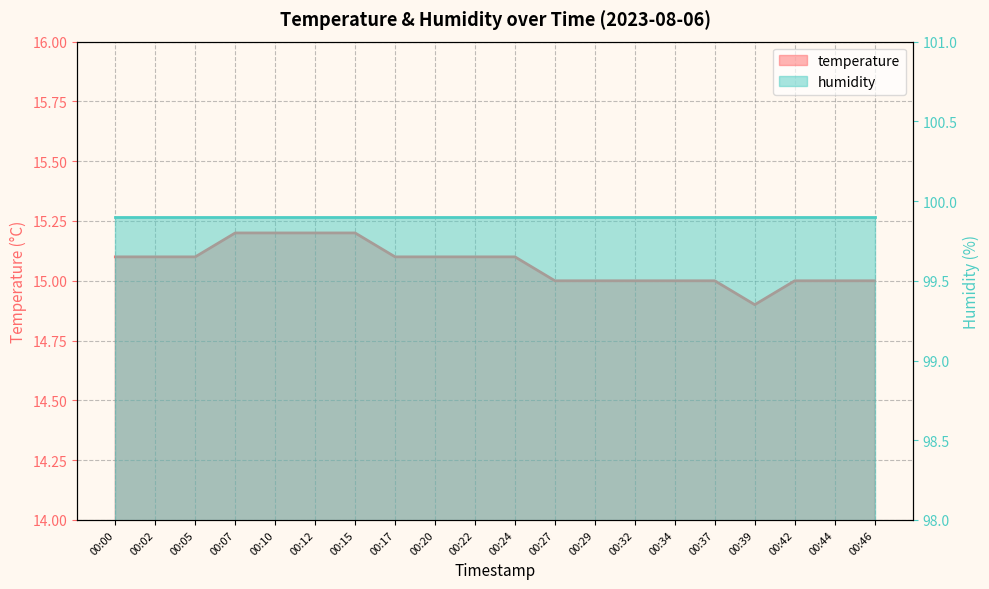

At which label is the value closest to 15?

00:27